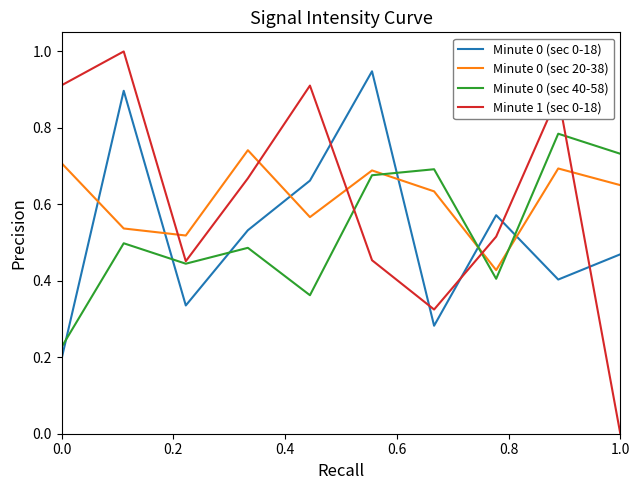

Which series has the largest range (max minus min)?

Minute 1 (sec 0-18)